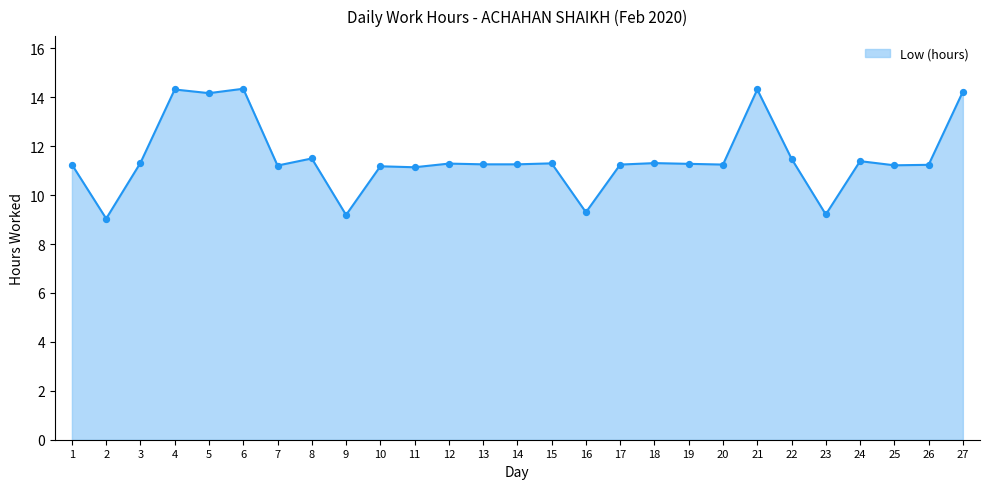

Between 8 and 6, which is larger?

6